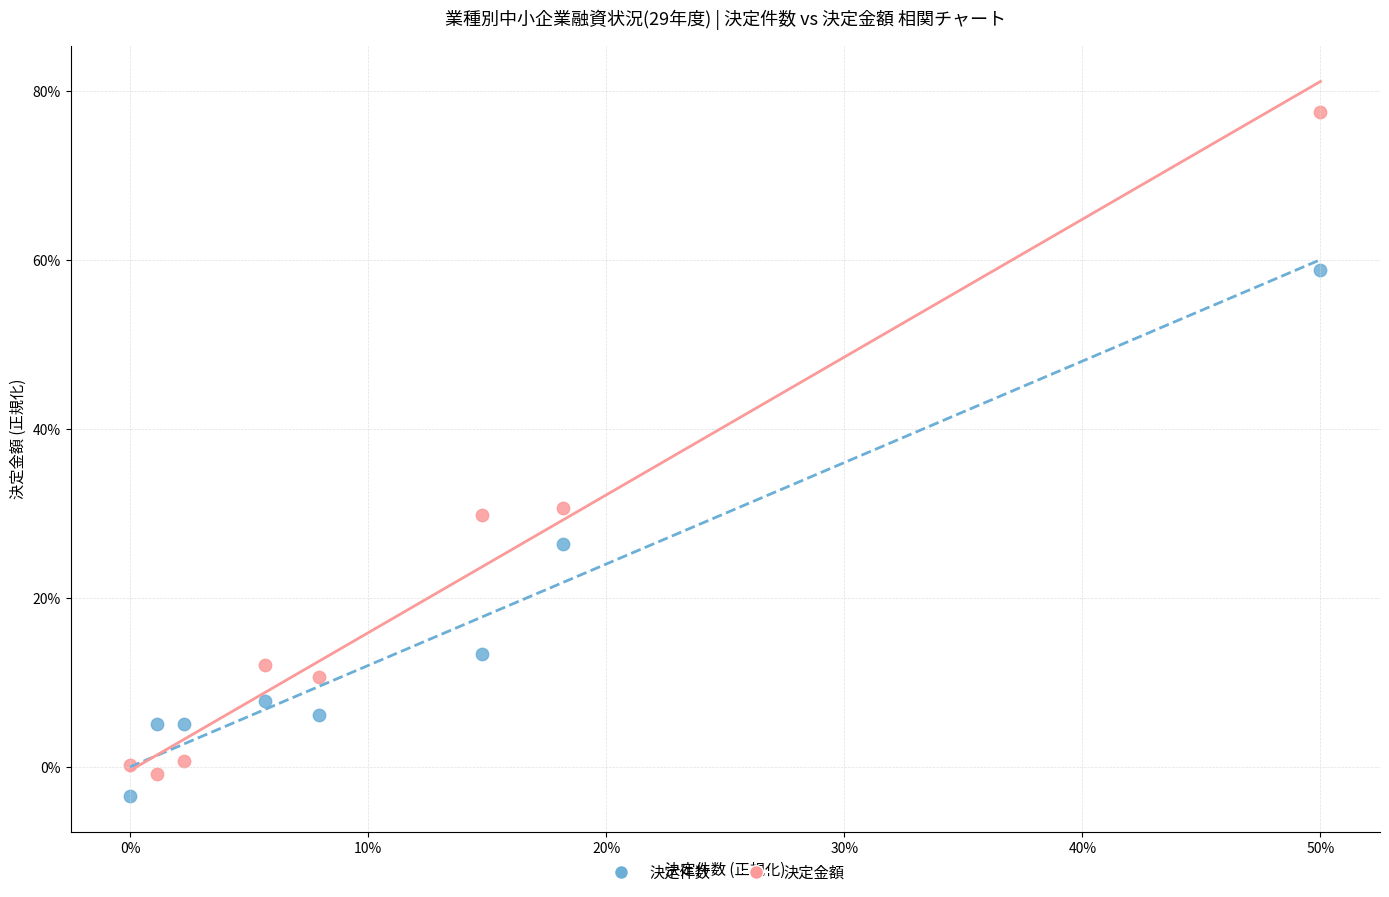

Which series contains the highest Y value?

決定金額